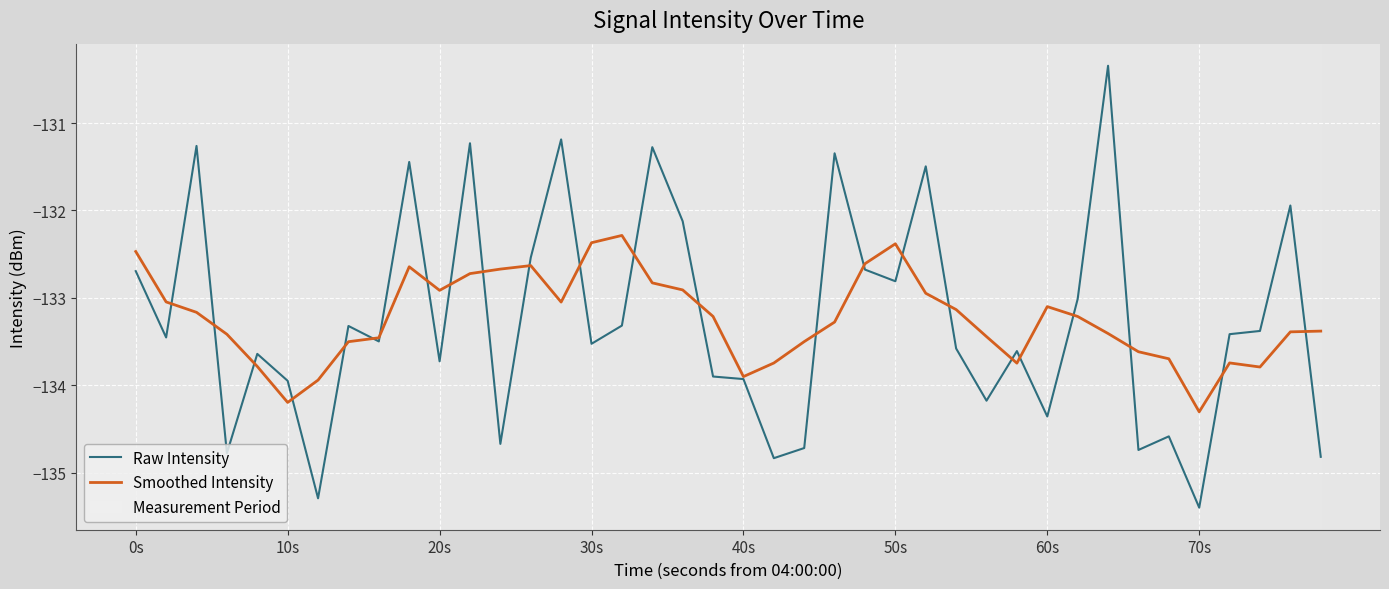

List the series in order of their peak value, highest first.

Raw Intensity, Smoothed Intensity